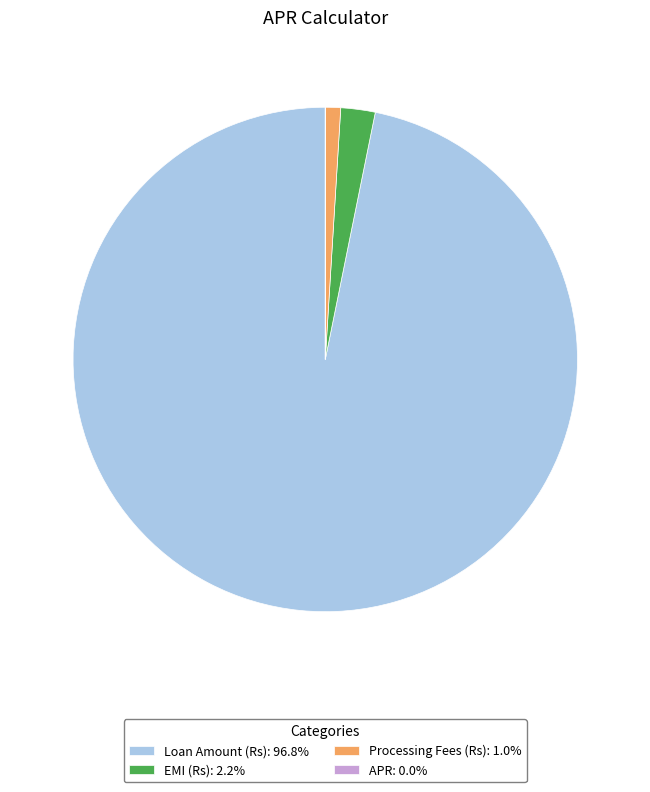

Is there a majority slice in this chart?

Yes